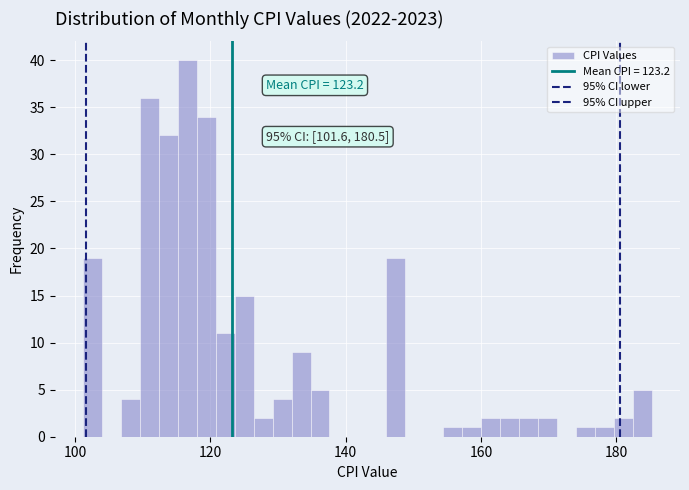

Read against the x-axis, roughly where is the centre of the tallest bar?

116